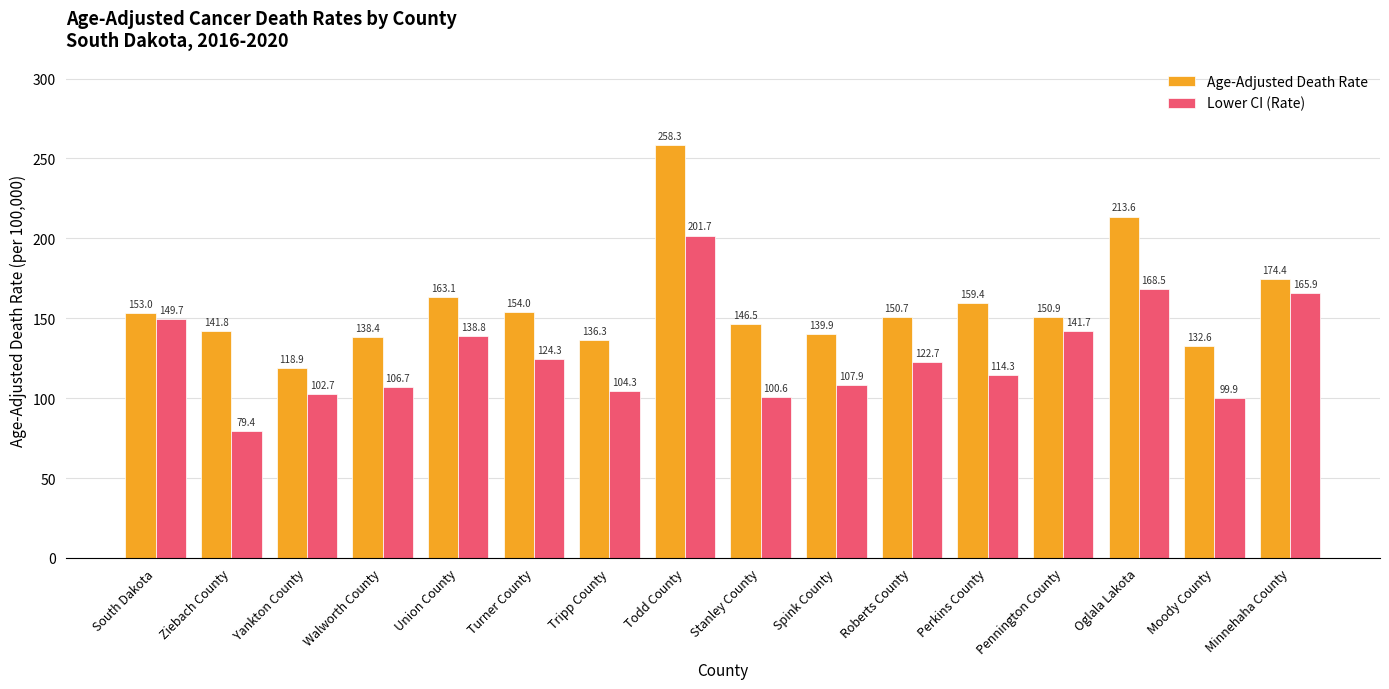

What is the greatest value displayed?

258.3